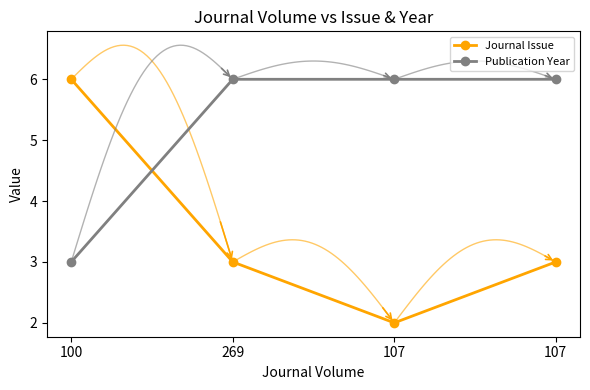

Which series has the largest range (max minus min)?

Journal Issue